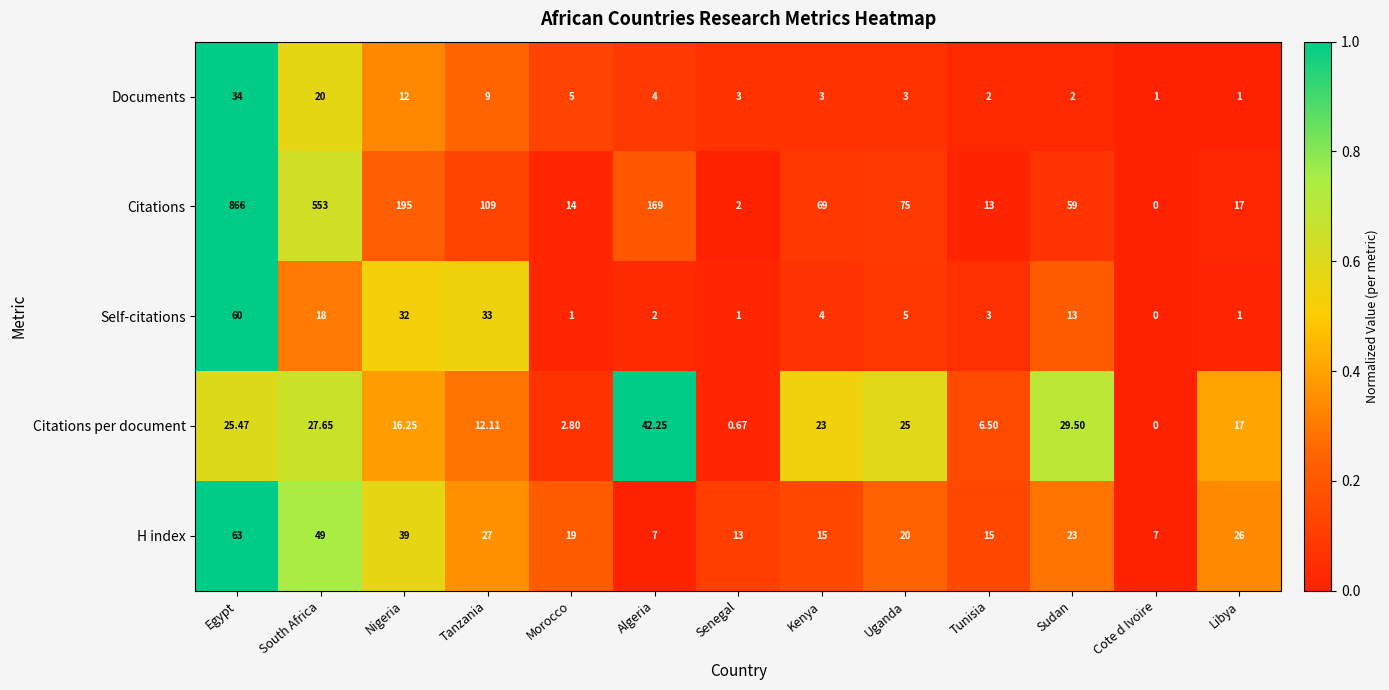

Is the value of Documents at Tunisia greater than the value of Citations per document at Algeria?

No